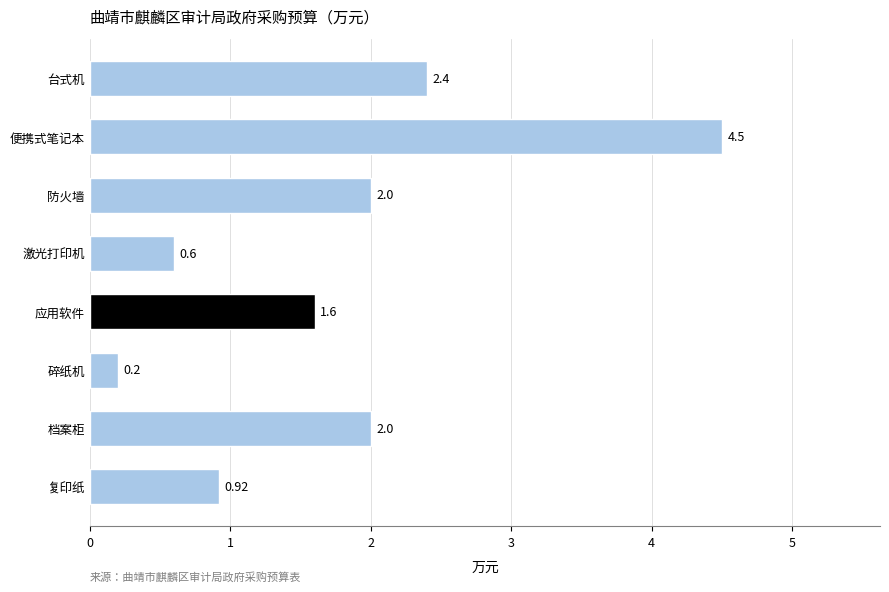

At which category does the chart reach its minimum across all series?

碎纸机